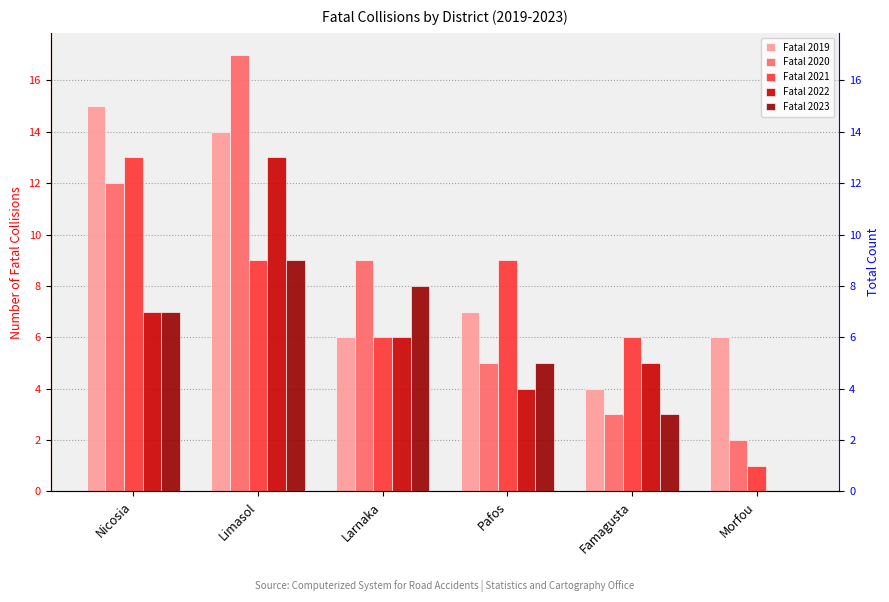

How many bars are there in each group?

5